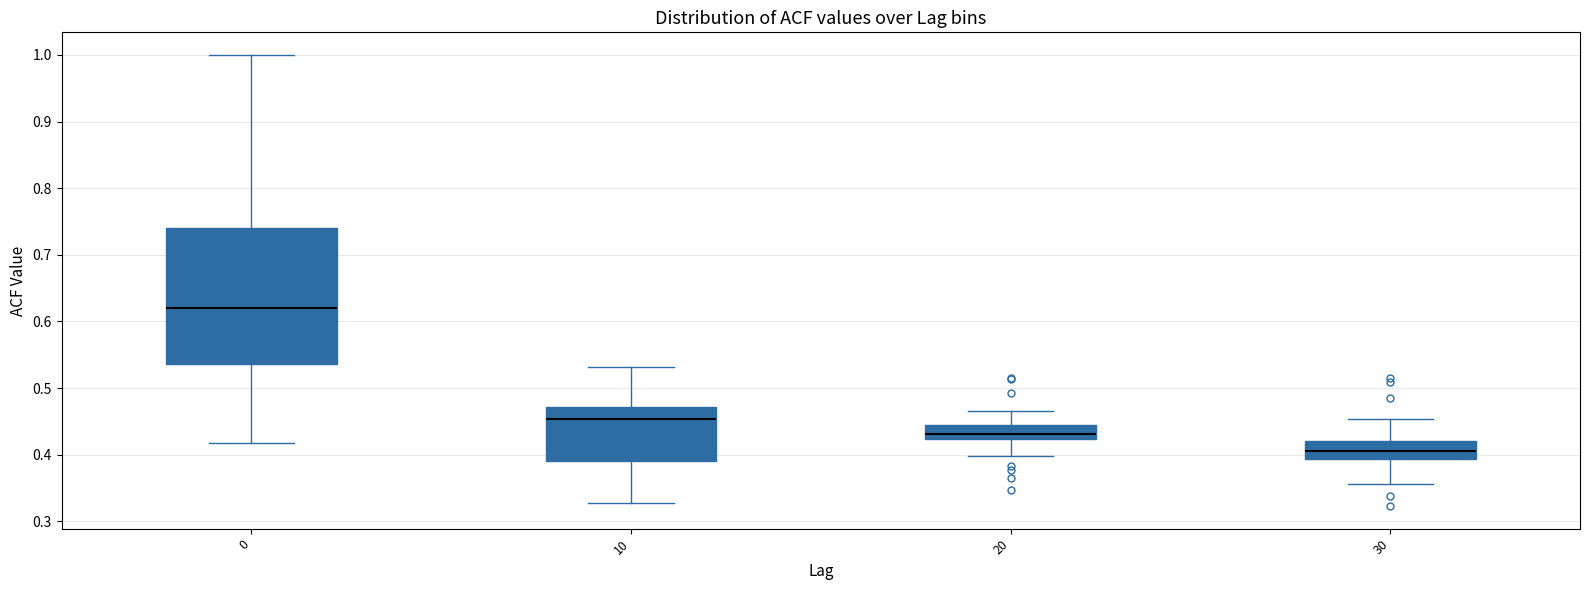

Comparing the boxes themselves (not the whiskers), which one is the tallest?

0